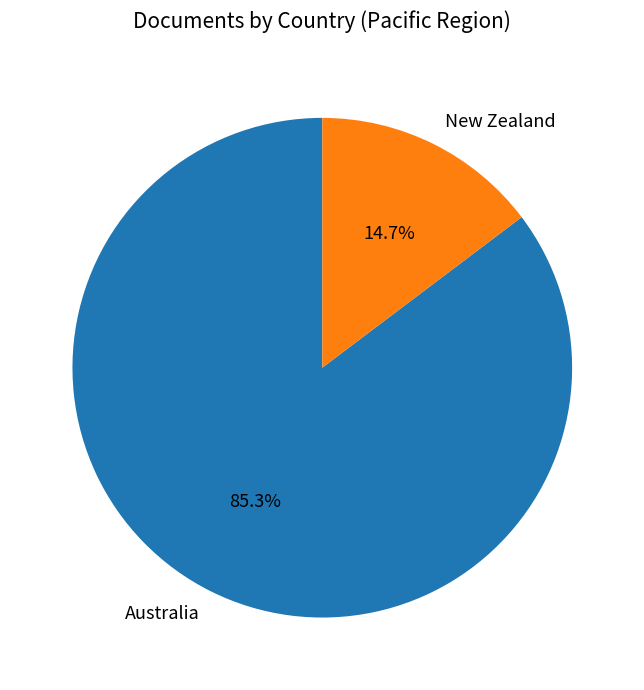

Combined, what portion of the pie is Australia and New Zealand?

100.0%